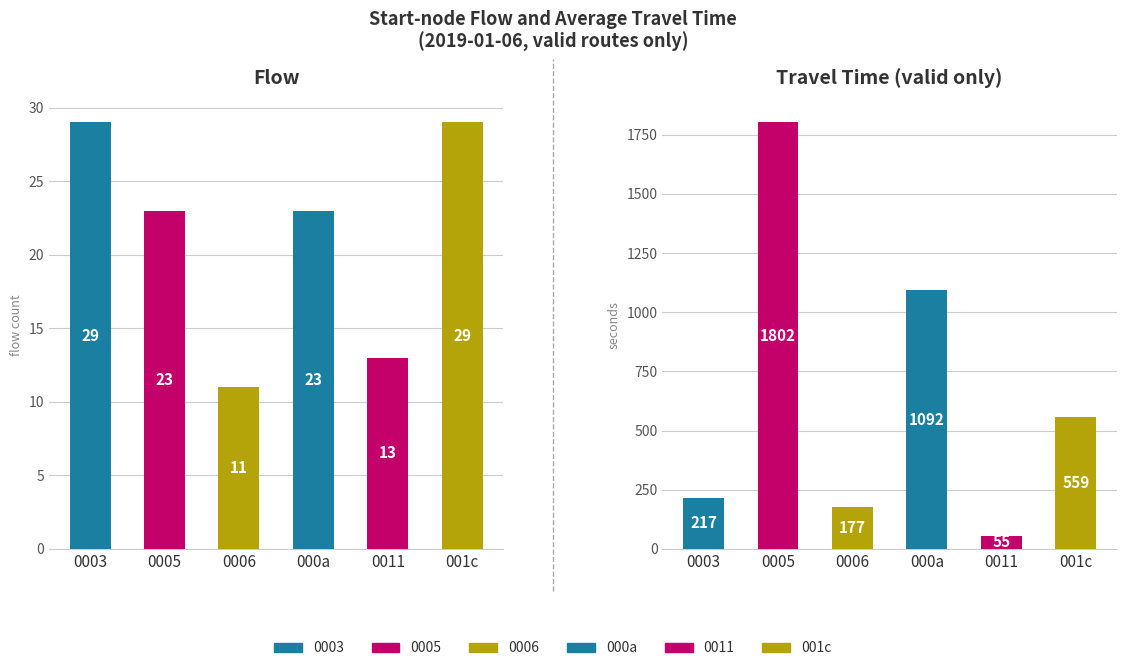

How many series are shown in this chart?

2